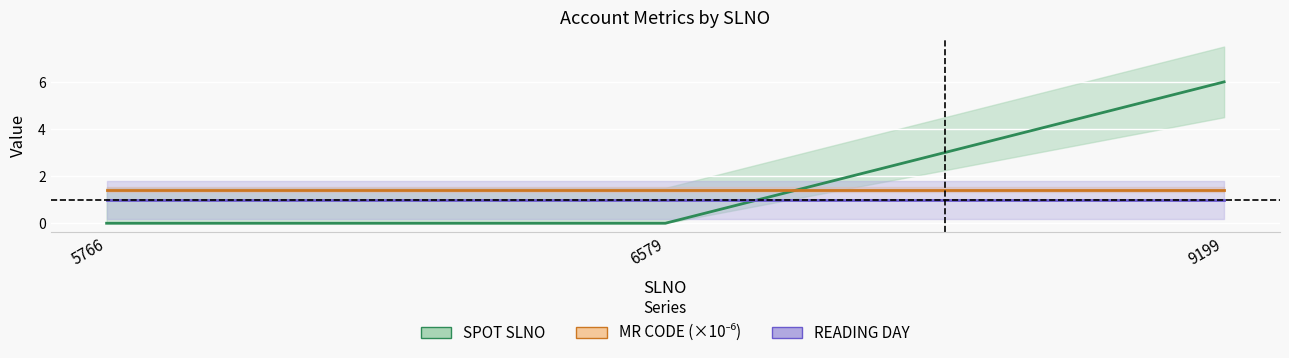

True or false: MR CODE (×10⁻⁶) has a value of 1.4 at 6579.

True